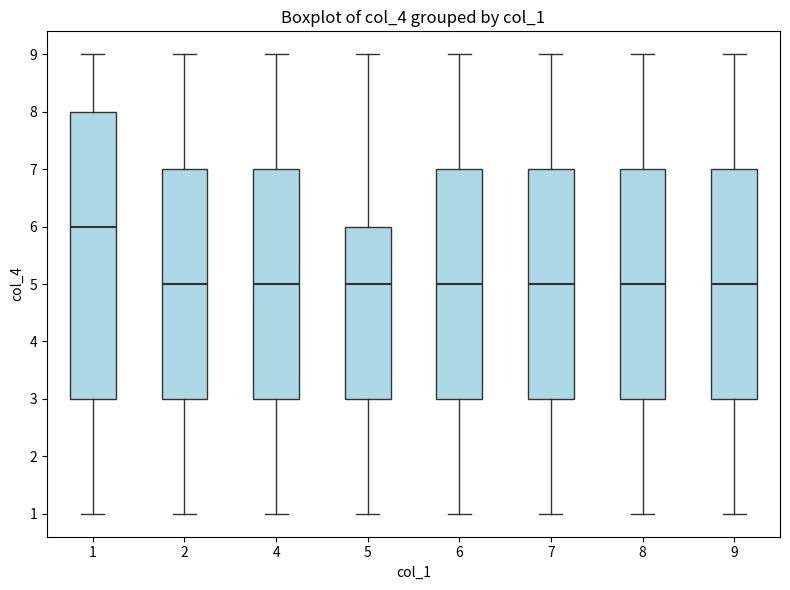

Where is the lower edge of the box at x = 9 on the y-axis? The values are not printed on the chart, so give them approximately, as read against the axis.

3